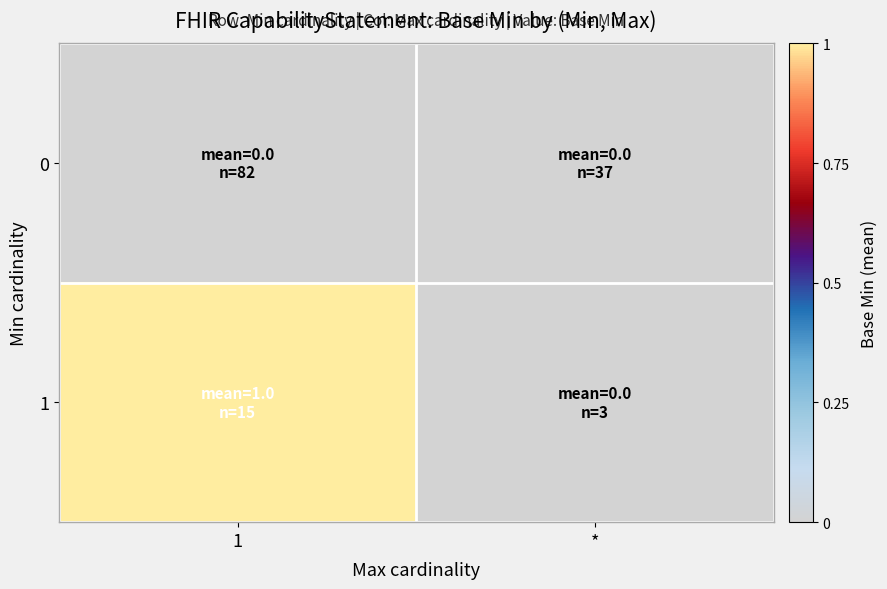

Reading left to right, what are all the values shown in this chart?

0: 1=0	*=0
1: 1=1	*=0